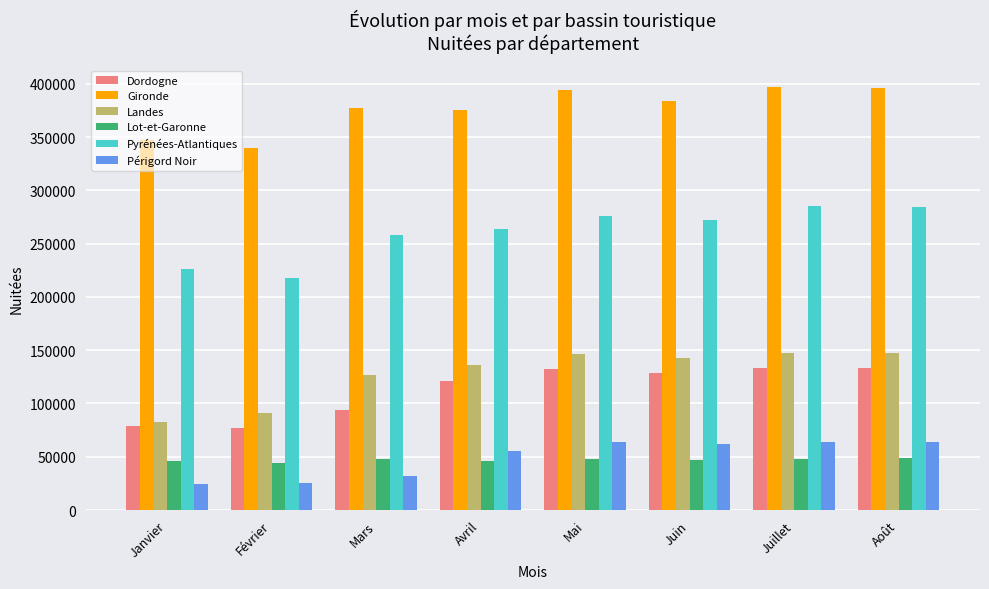

True or false: Landes has a value of 194490 at Avril.

False